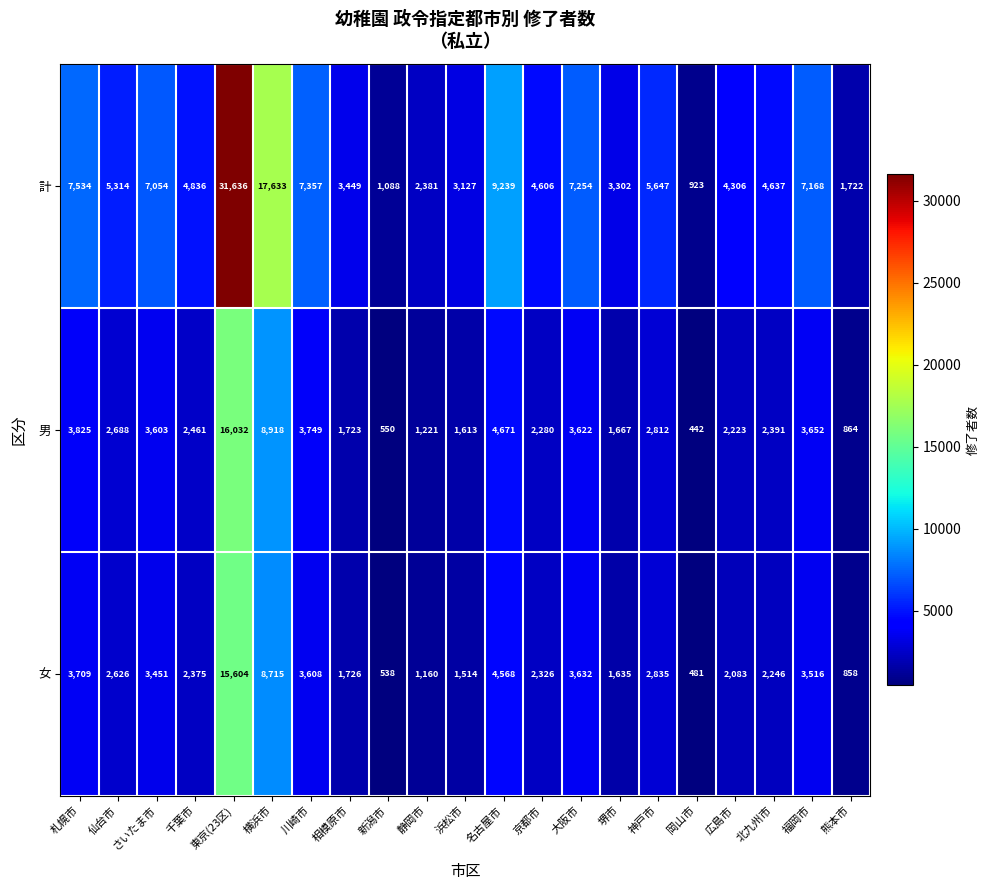

Count the number of data series in this chart.

3